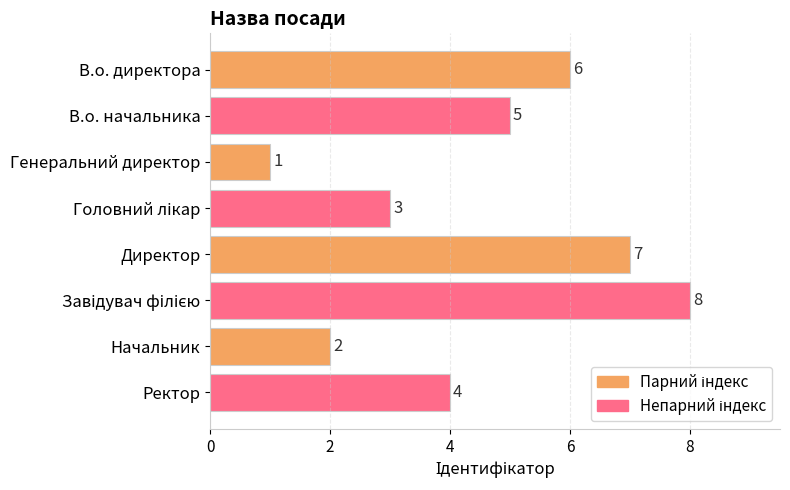

Reading bottom to top, transcribe all the data shown in this chart.

4	2	8	7	3	1	5	6